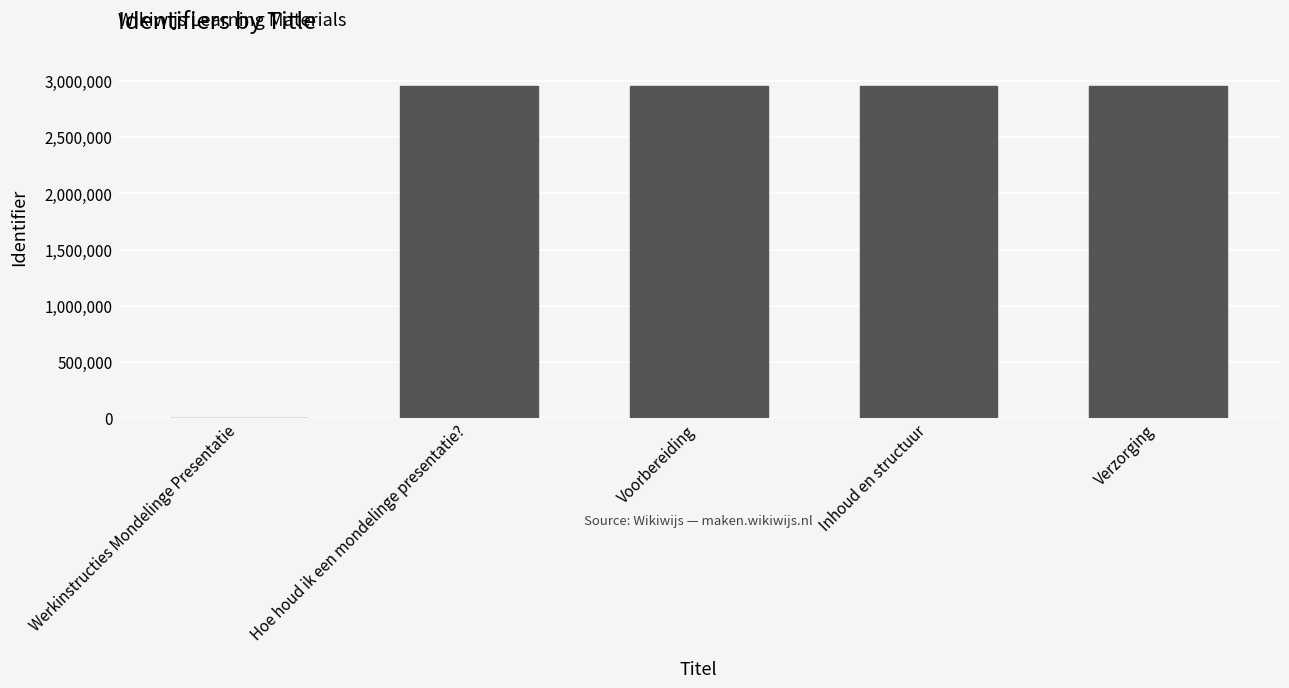

At which label is the value closest to 1477225?

Hoe houd ik een mondelinge presentatie?